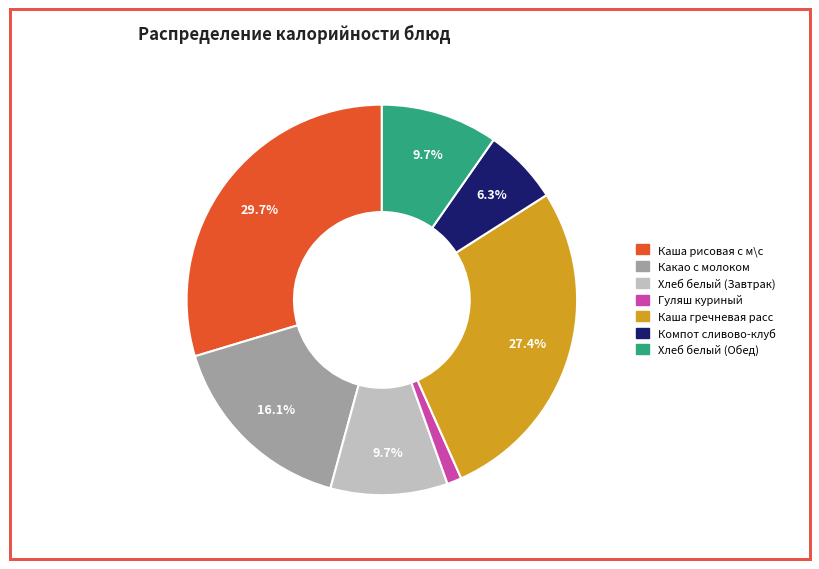

Is Какао с молоком the majority of the pie?

No